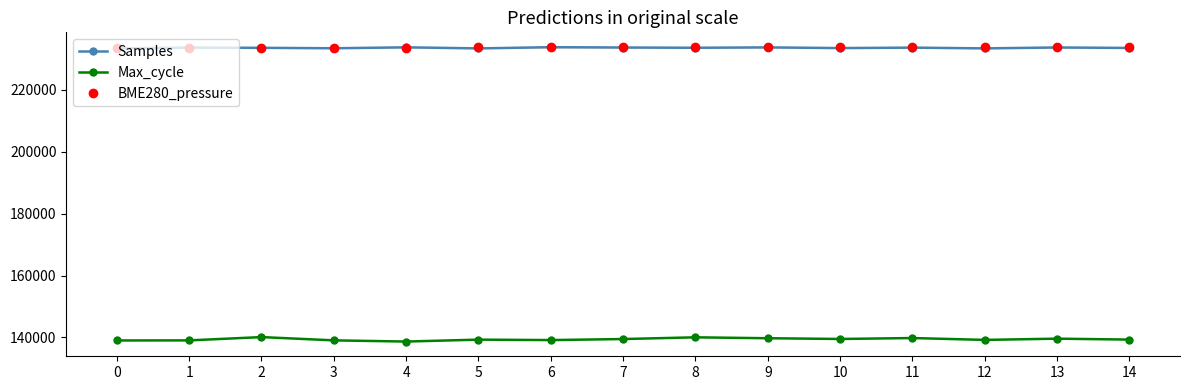

True or false: Samples and Max_cycle intersect in this chart.

False